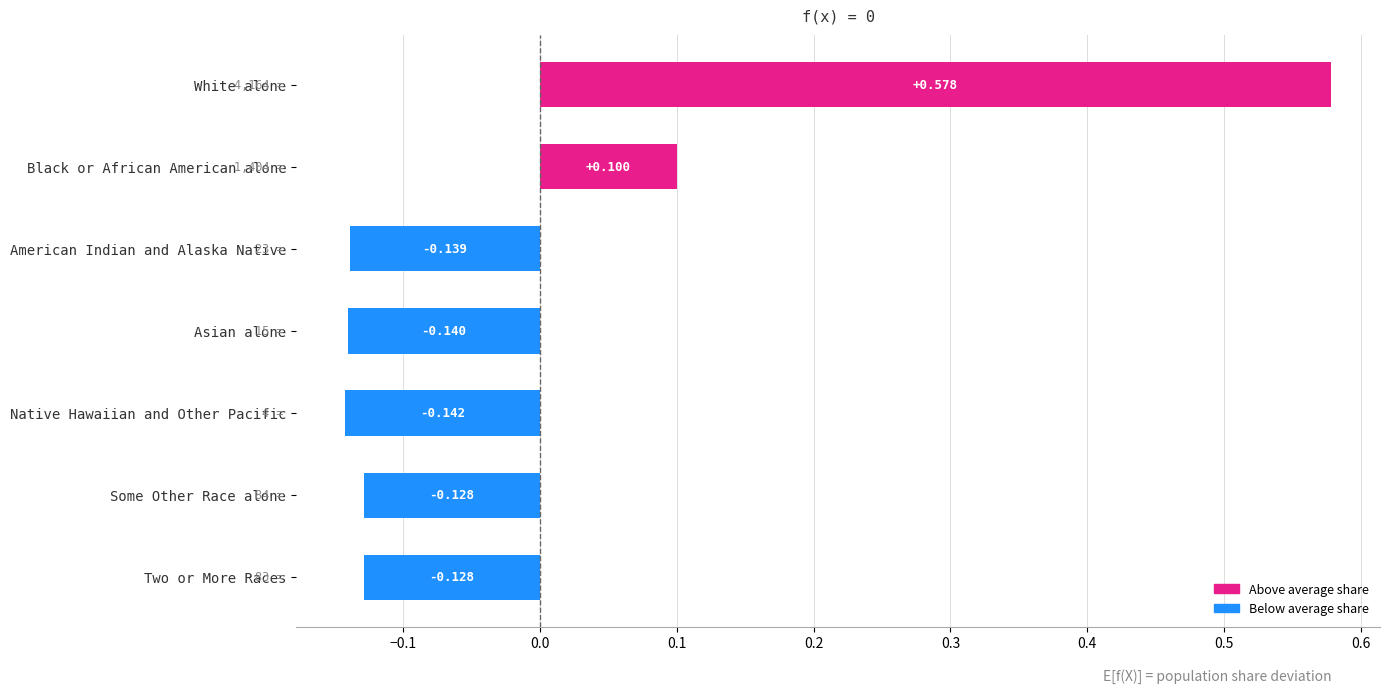

At which label is the value closest to 0?

Black or African American alone